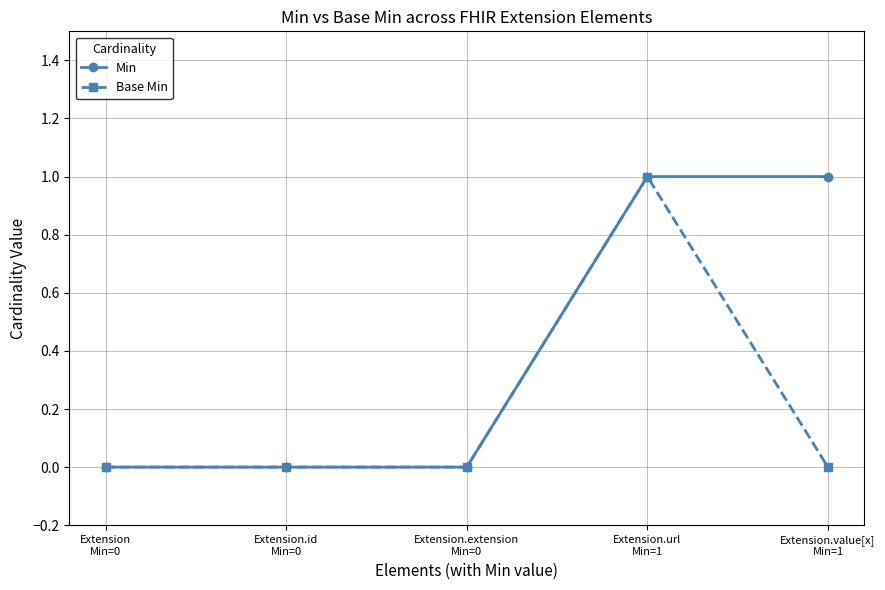

Rank the series by their average value, from lowest to highest.

Base Min, Min